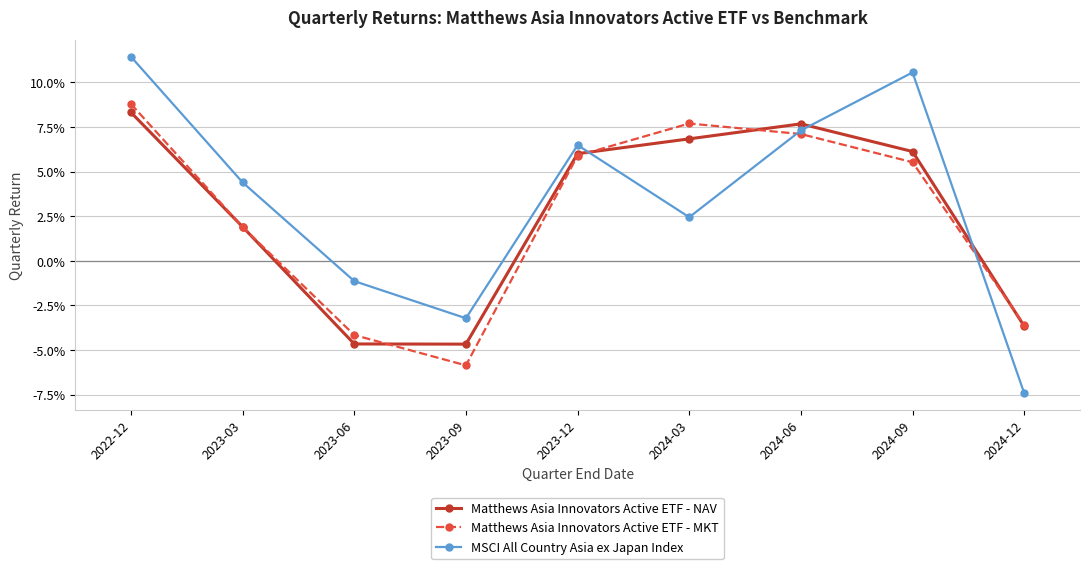

What is the maximum value for MSCI All Country Asia ex Japan Index?

0.1